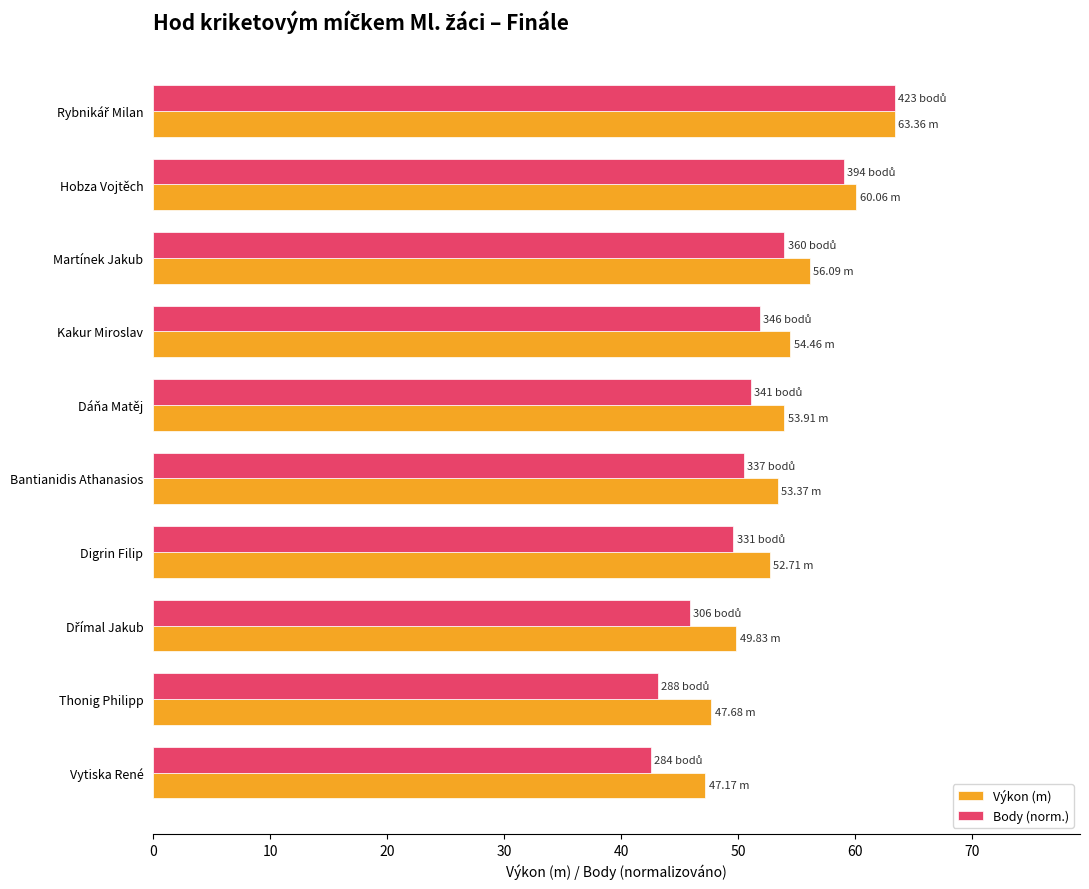

Which series changed the most between Hobza Vojtěch and Digrin Filip?

Body (norm.)